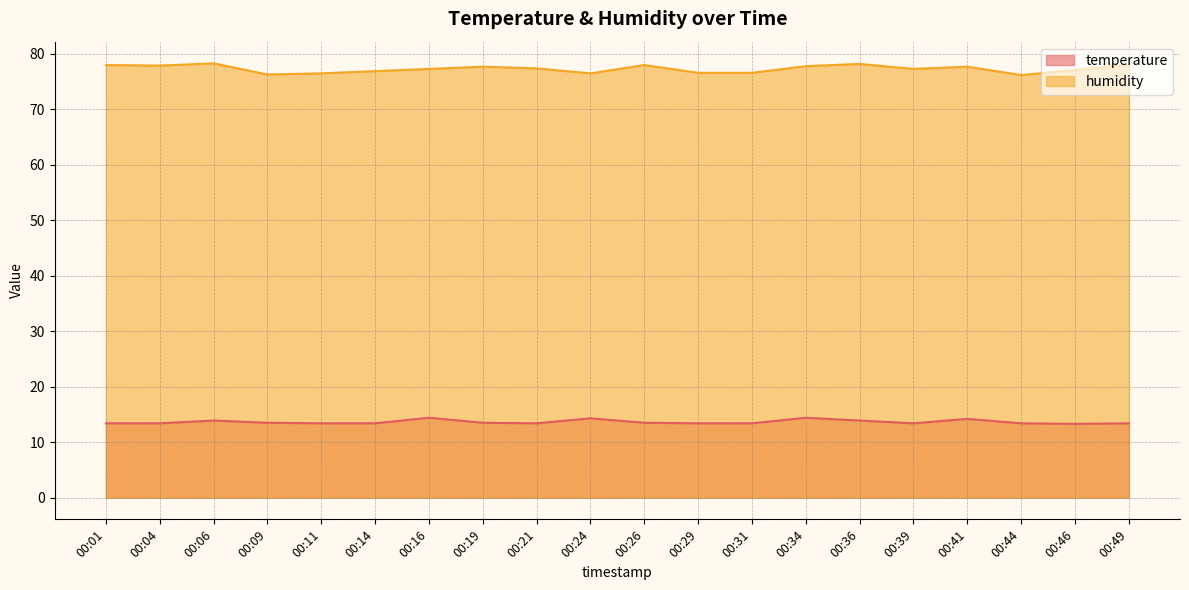

True or false: humidity and temperature cross at least once.

False